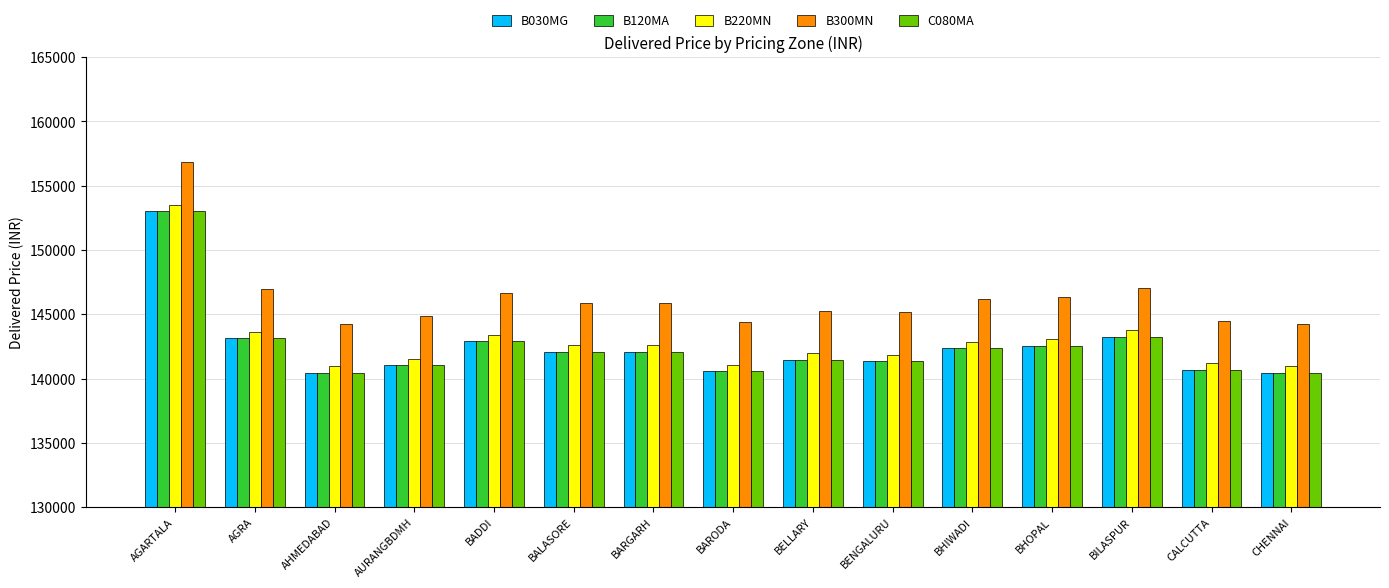

Which category has the highest value in the B300MN series?

AGARTALA